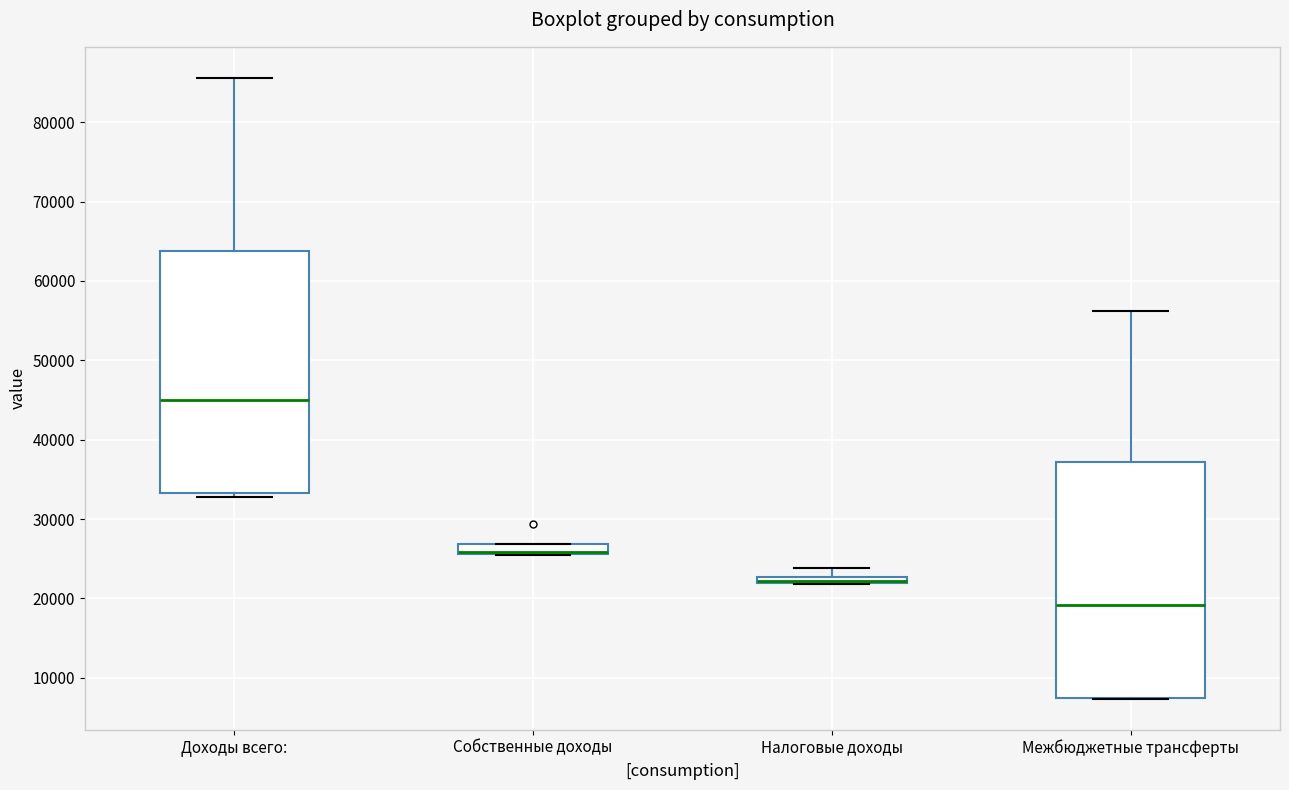

Where does the median line of the box for Доходы всего: sit on the y-axis? The values are not printed on the chart, so give them approximately, as read against the axis.

45000